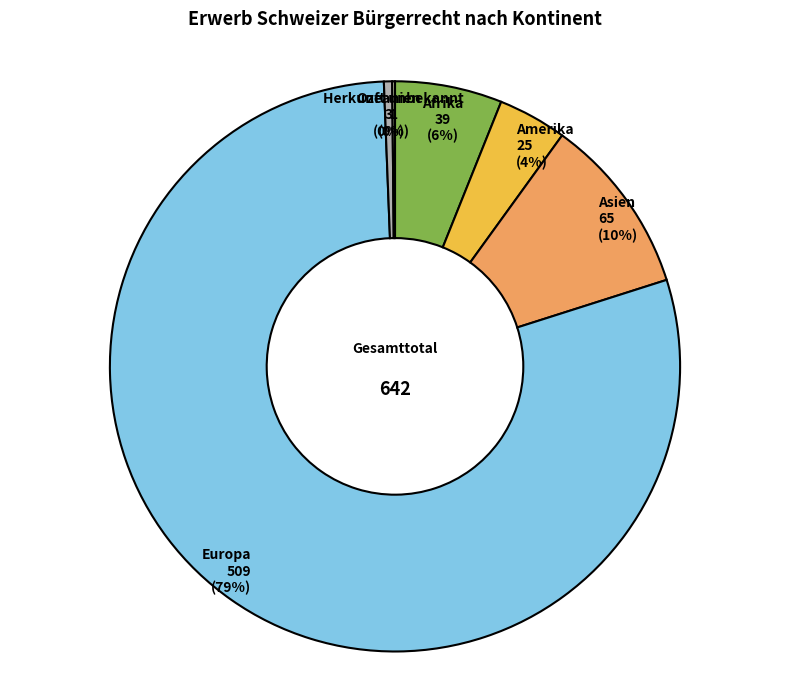

What is the majority slice?

Europa